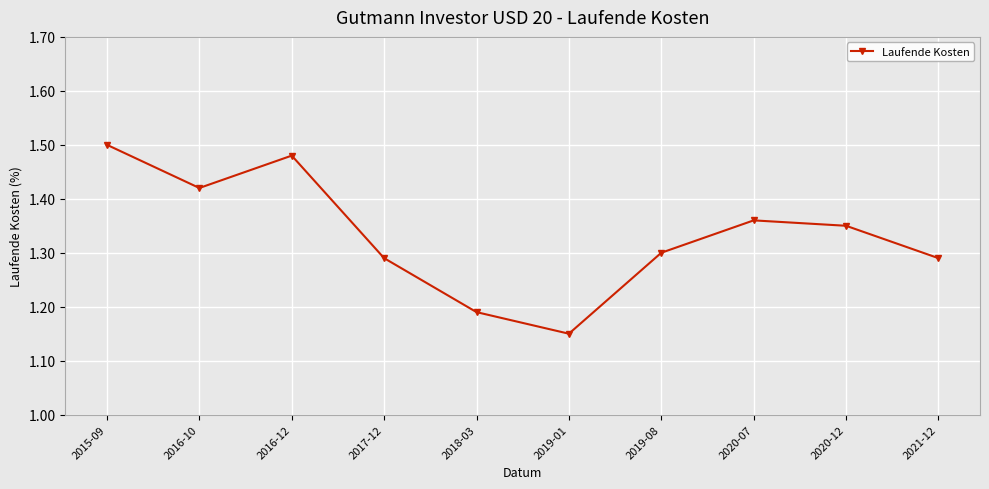

Is it true that the value at 2017-12 is 1.3?

True